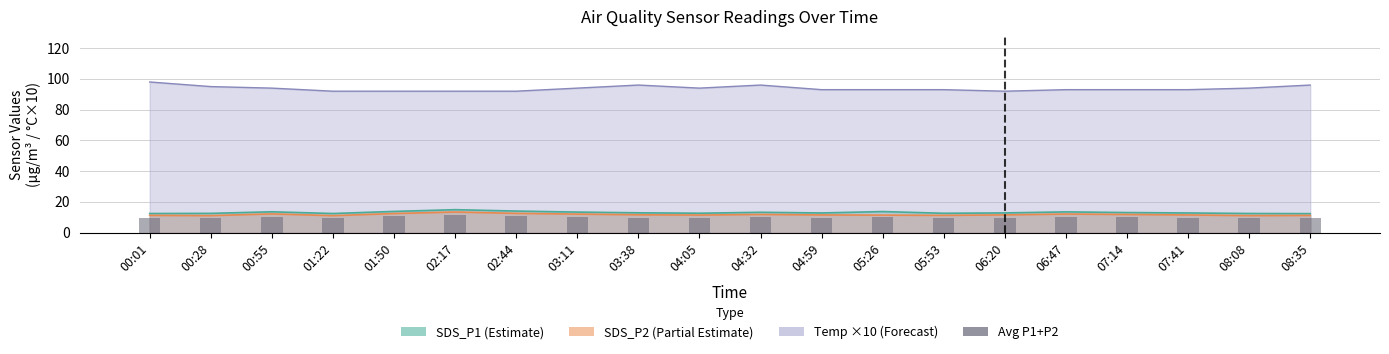

Where is the data nearest to the value 10?

04:32